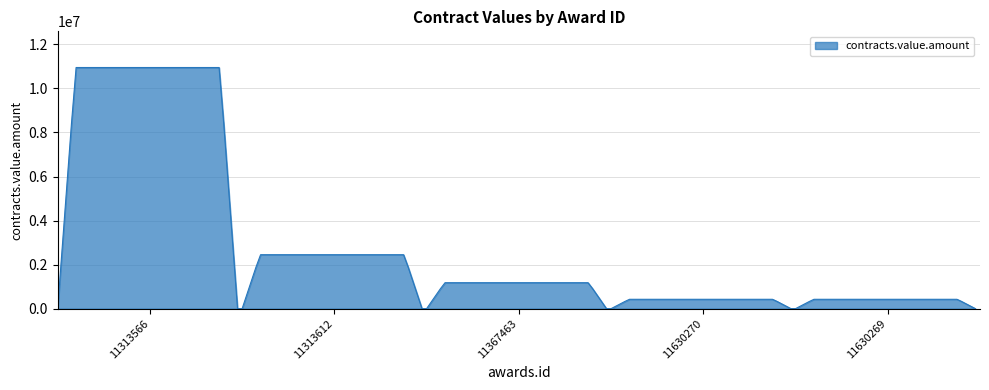

How many distinct data groups are displayed?

1